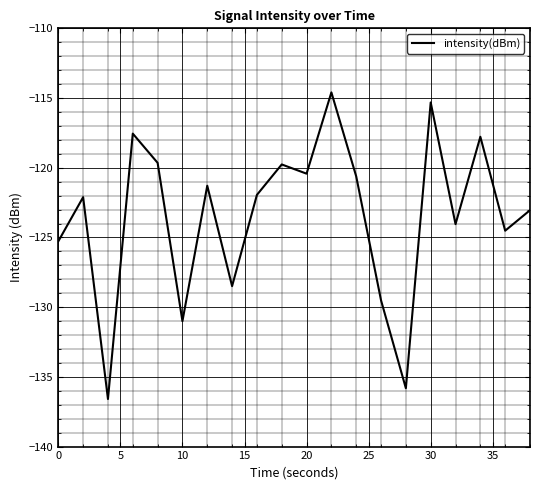

True or false: there are more than 1 points higher than both neighbors.

True